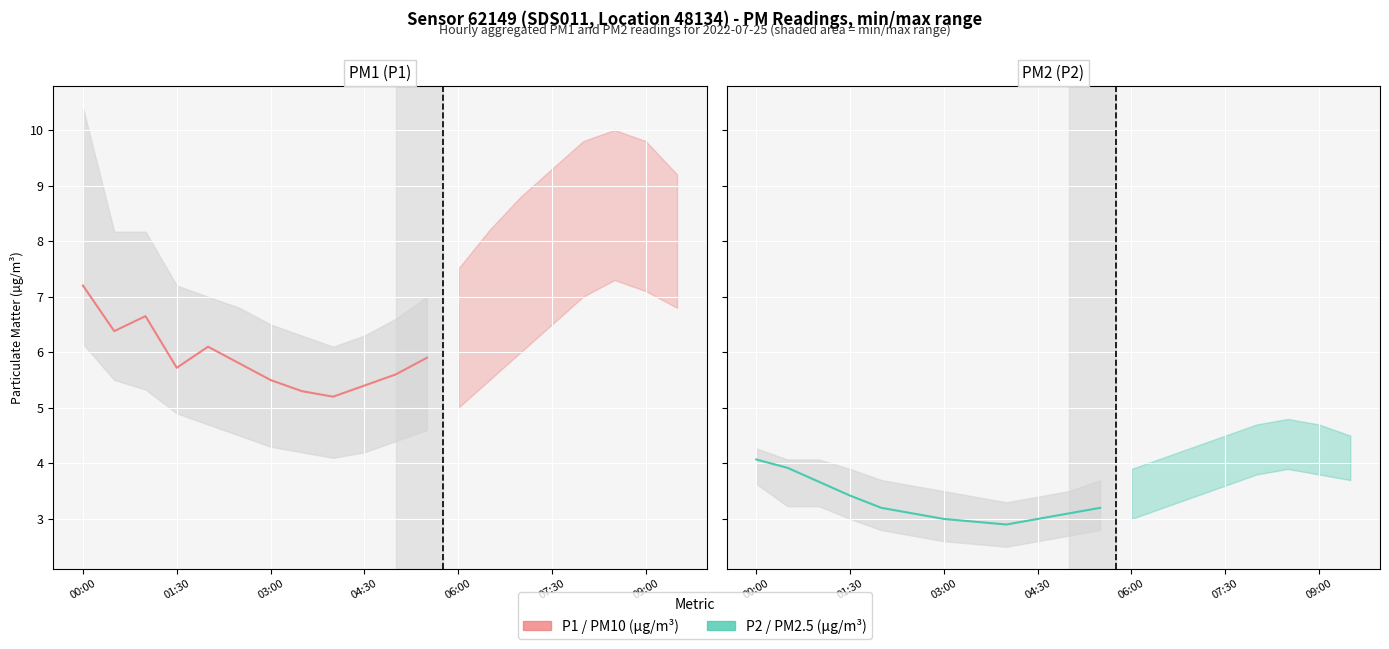

Reading right to left, list all the values displayed in this chart.

P1 (PM10): 5.9	5.6	5.4	5.2	5.3	5.5	5.8	6.1	5.7	6.7	6.4	7.2
P2 (PM2.5): 3.2	3.1	3.0	2.9	3.0	3.0	3.1	3.2	3.4	3.7	3.9	4.1